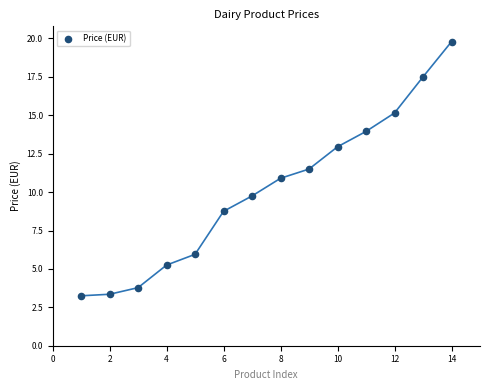

What is the range of X values (max minus min)?

13.0